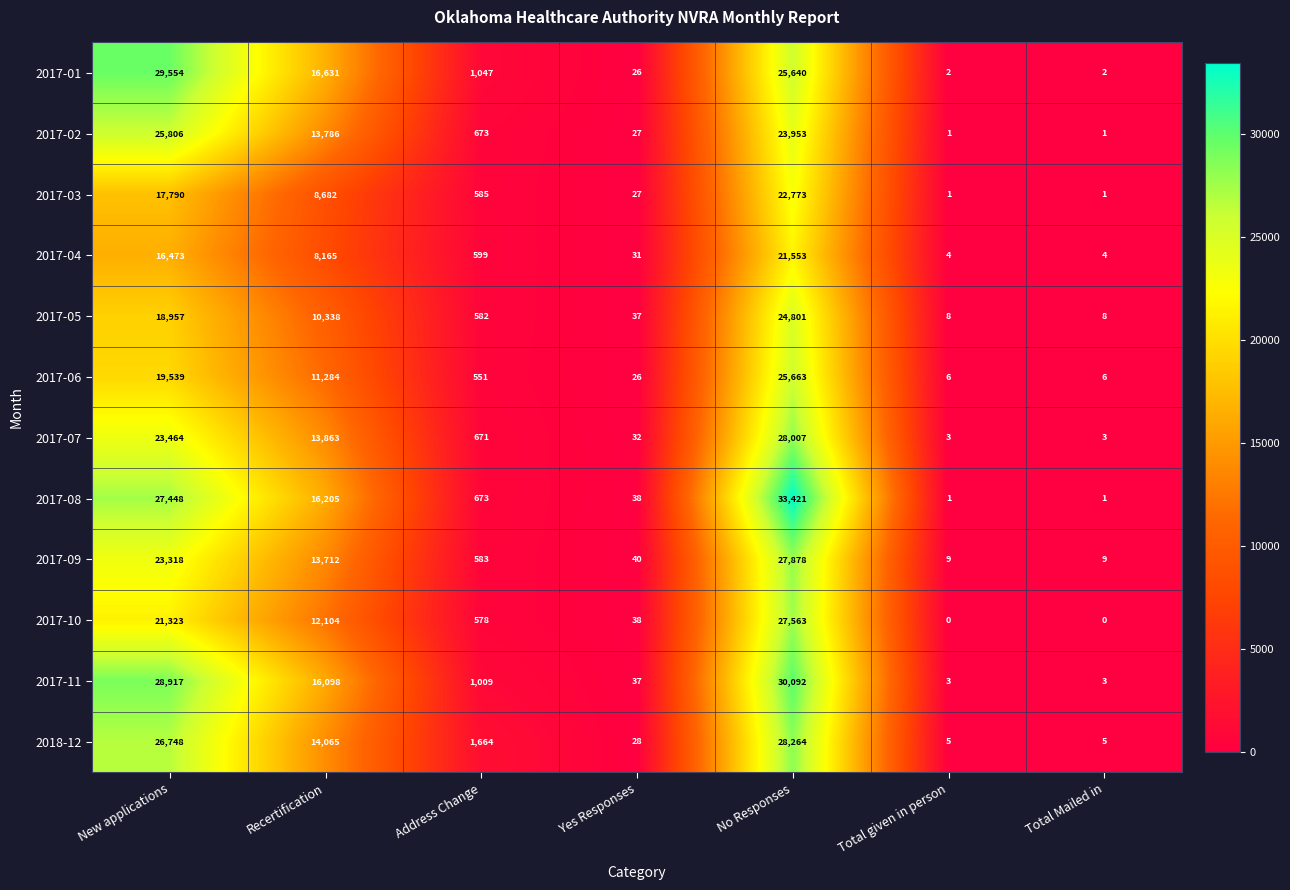

How many data points in 2017-10 are less than 578?

3